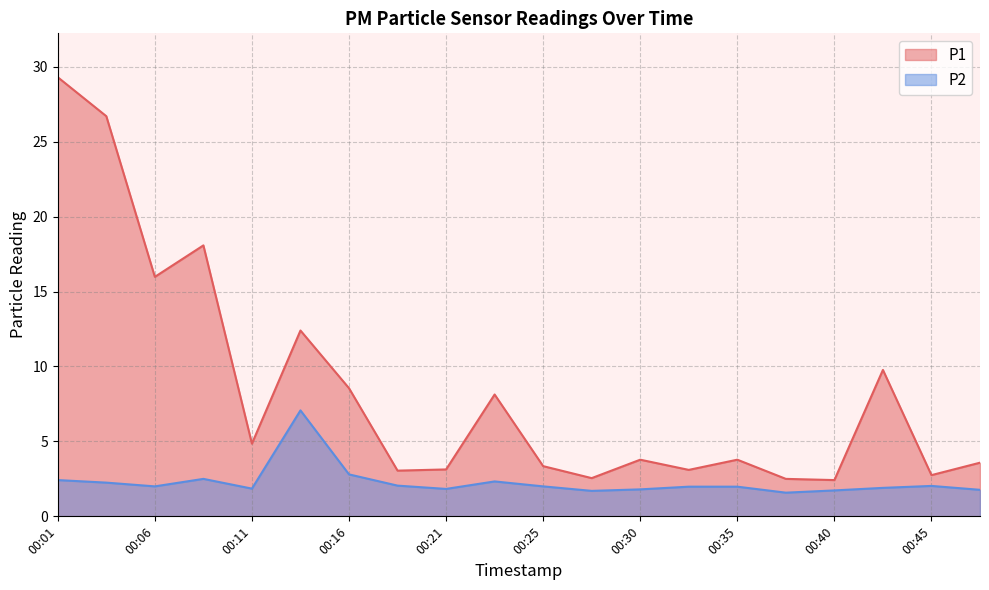

What is the spread (max minus min) of values at 00:21?

1.3